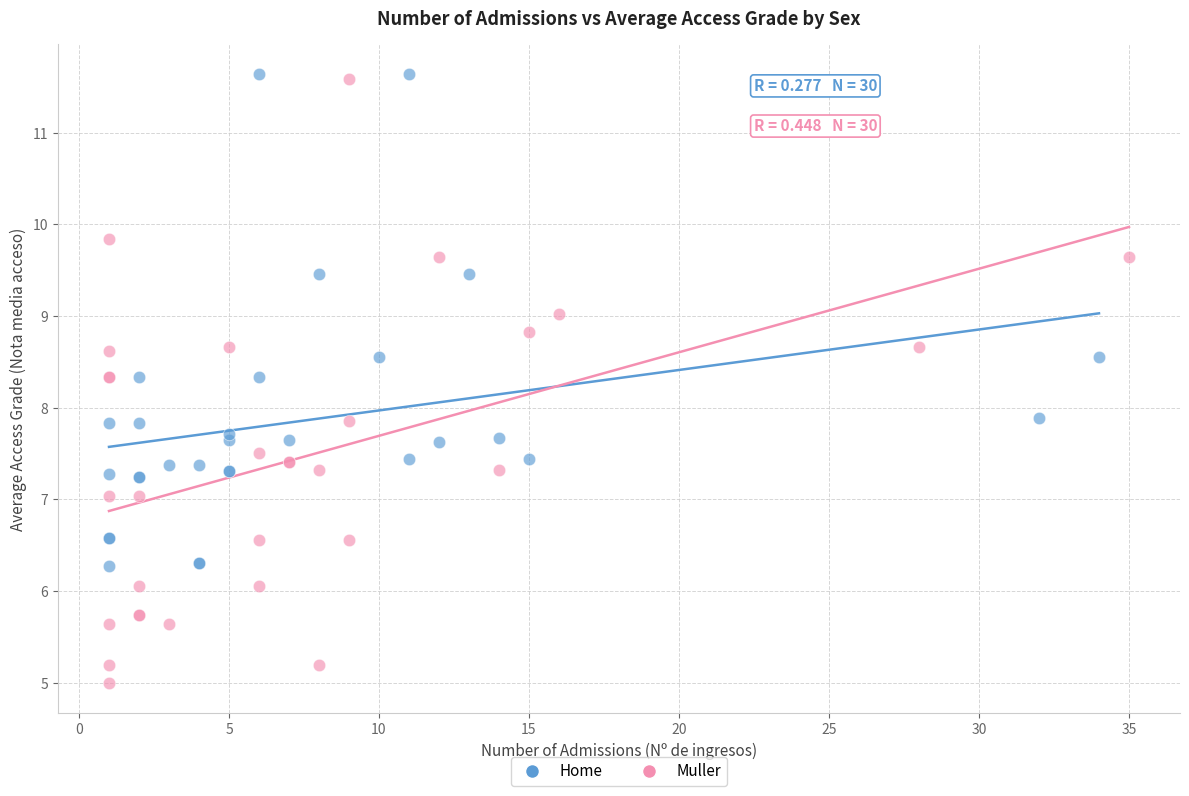

Which series reaches the minimum Y coordinate?

Muller